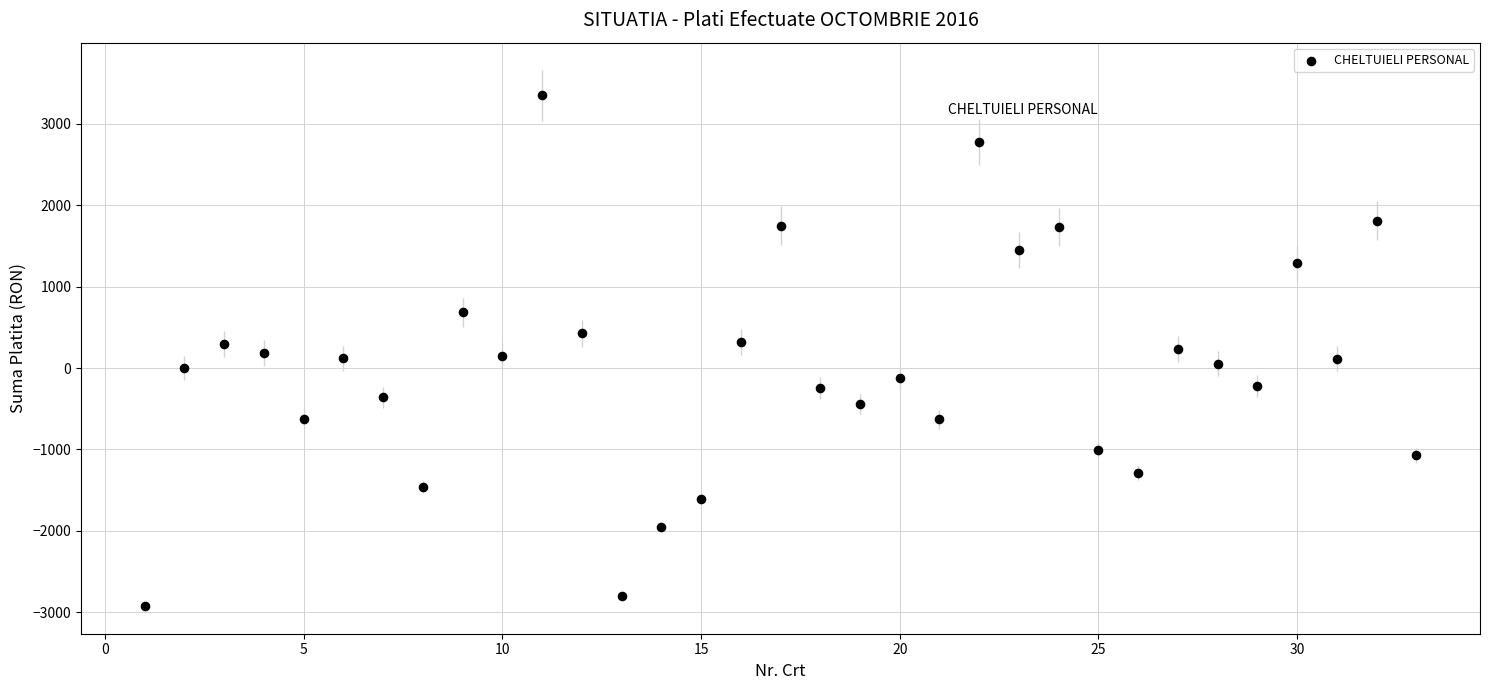

What is the range of Y values (max minus min)?

6277.0